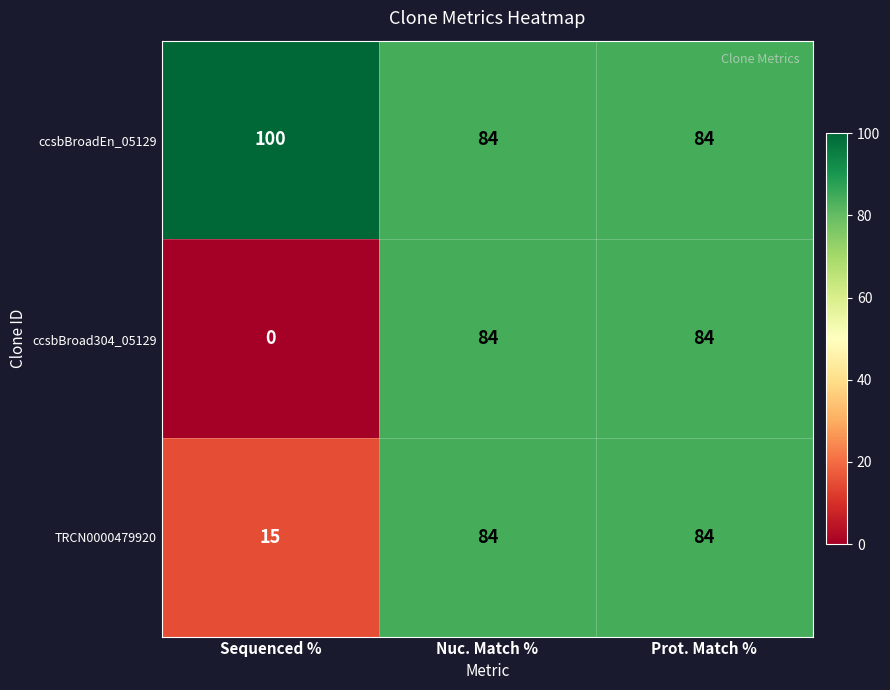

At which label is TRCN0000479920 closest to 49?

Sequenced %